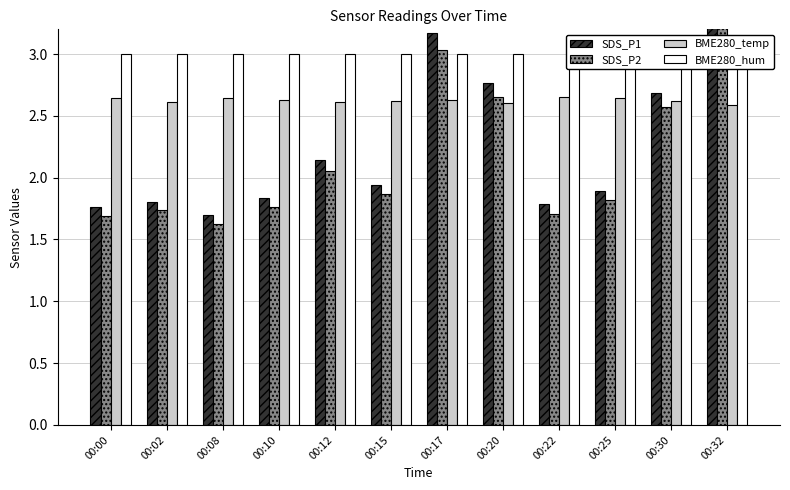

What is the sum of all SDS_P1 values?

29.5